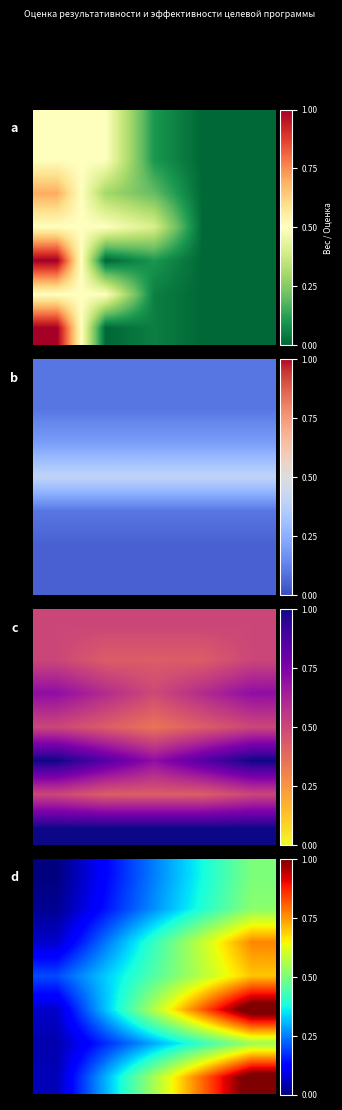

At how many categories does at least one series exceed 0?

5